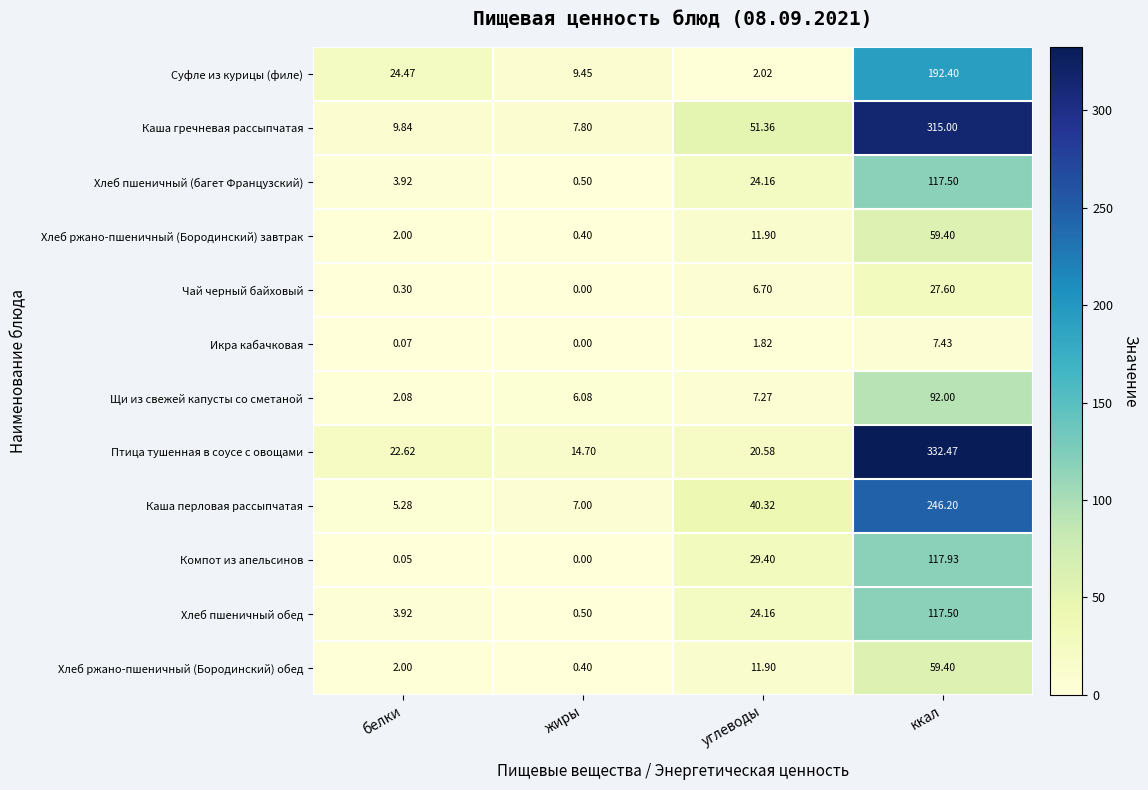

Which category has the highest value in the Икра кабачковая series?

ккал